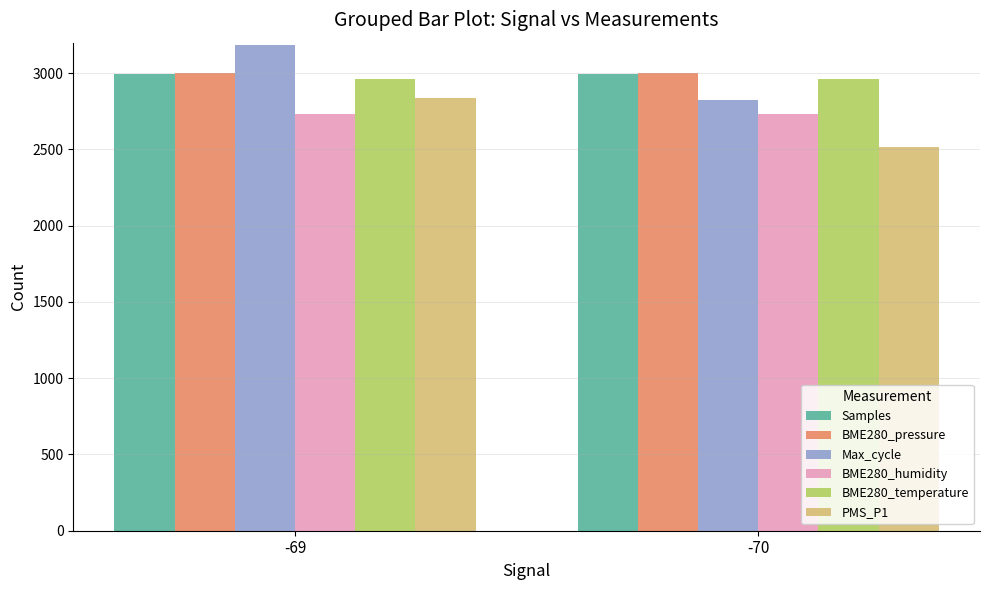

Is it true that BME280_humidity equals 780.6 at -69?

False